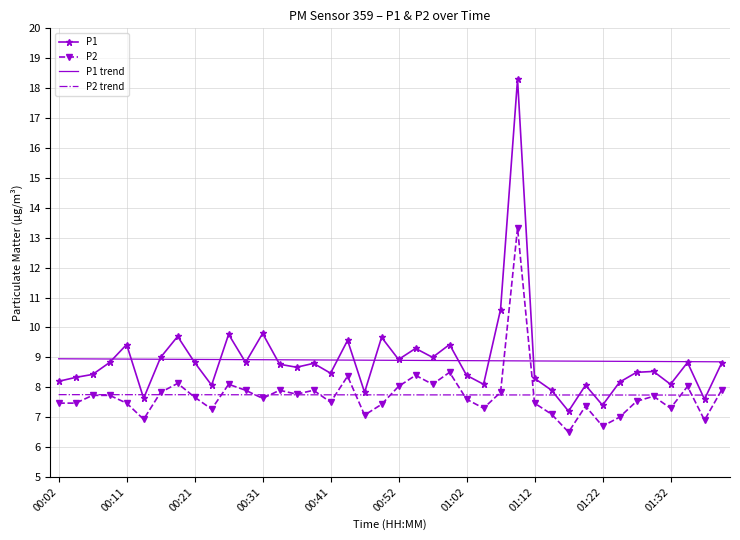

How many series are shown in this chart?

4